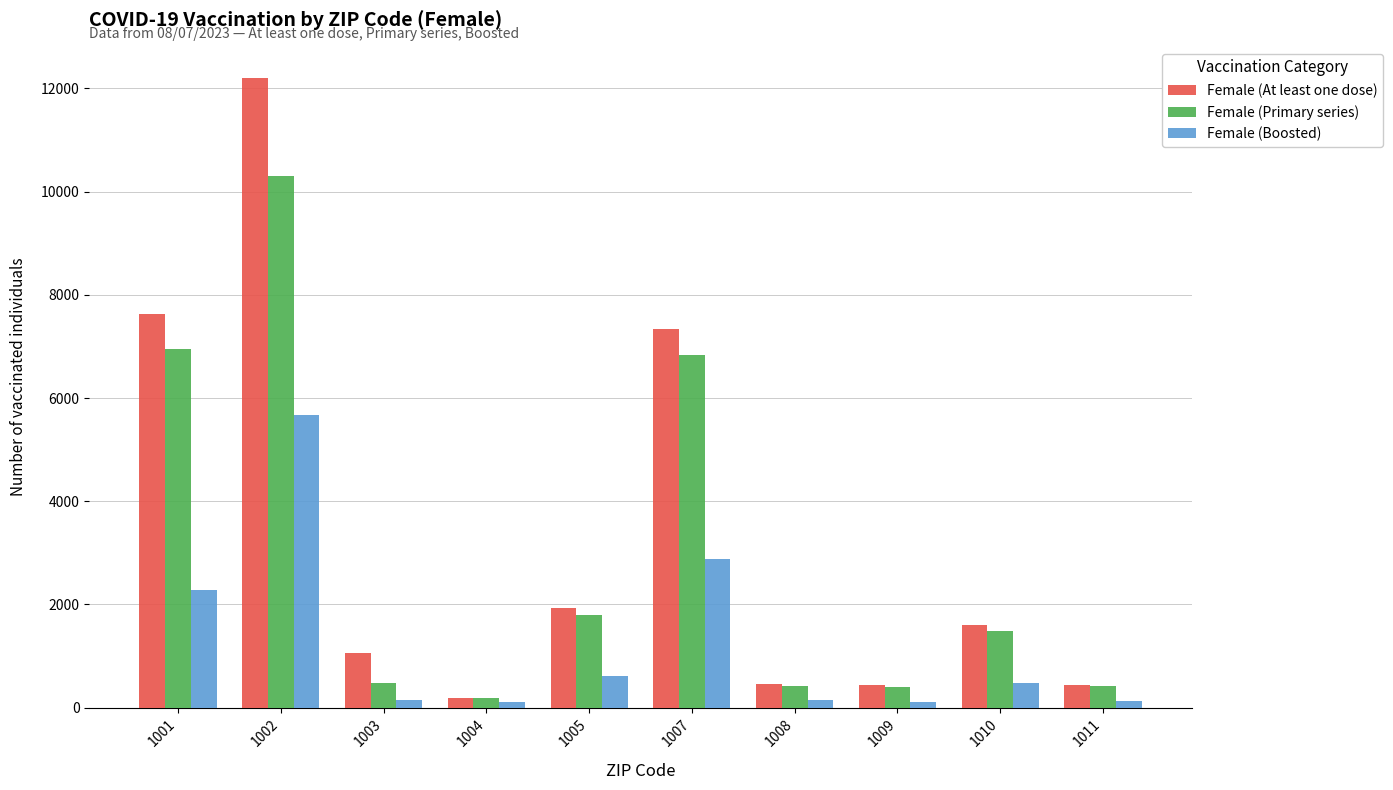

What is the average value of the Female (At least one dose) series?

3328